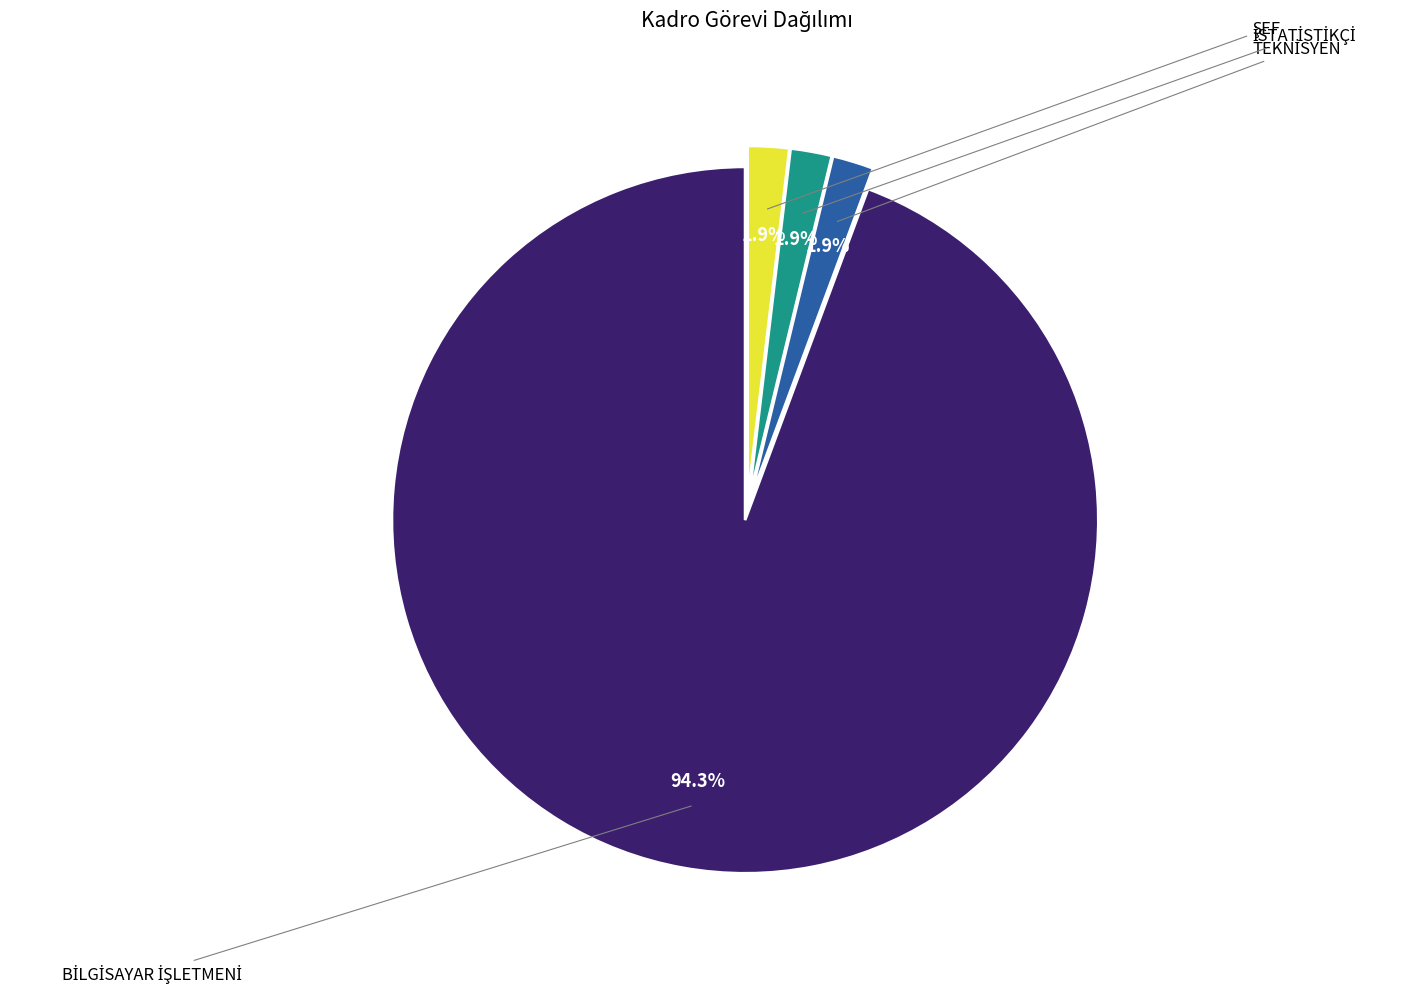

Count the number of slices in the pie.

4